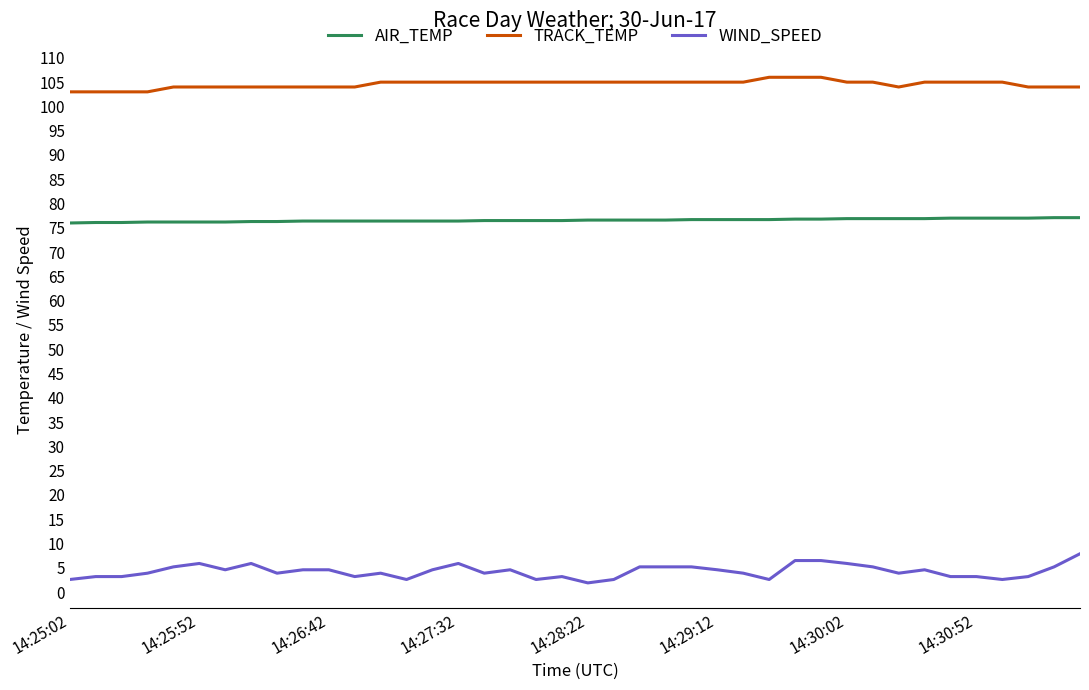

List the series in order of their peak value, highest first.

TRACK_TEMP, AIR_TEMP, WIND_SPEED